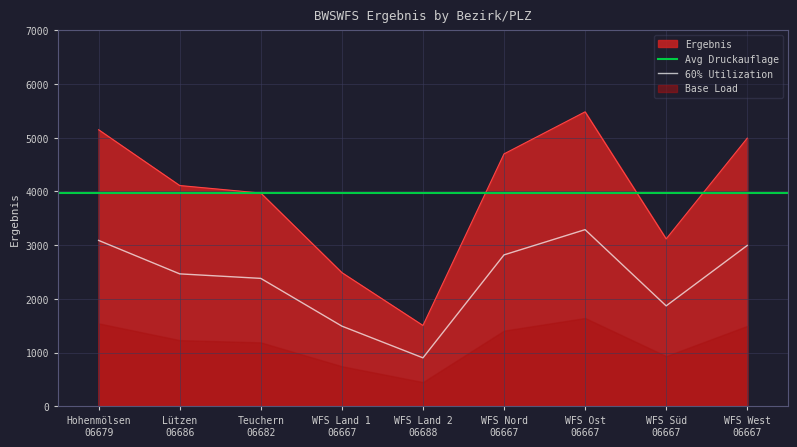

What is the smallest value displayed?

1506